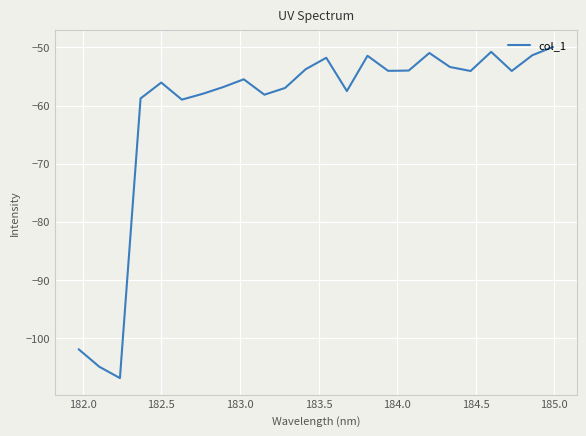

What is the minimum value shown in the chart?

-106.9